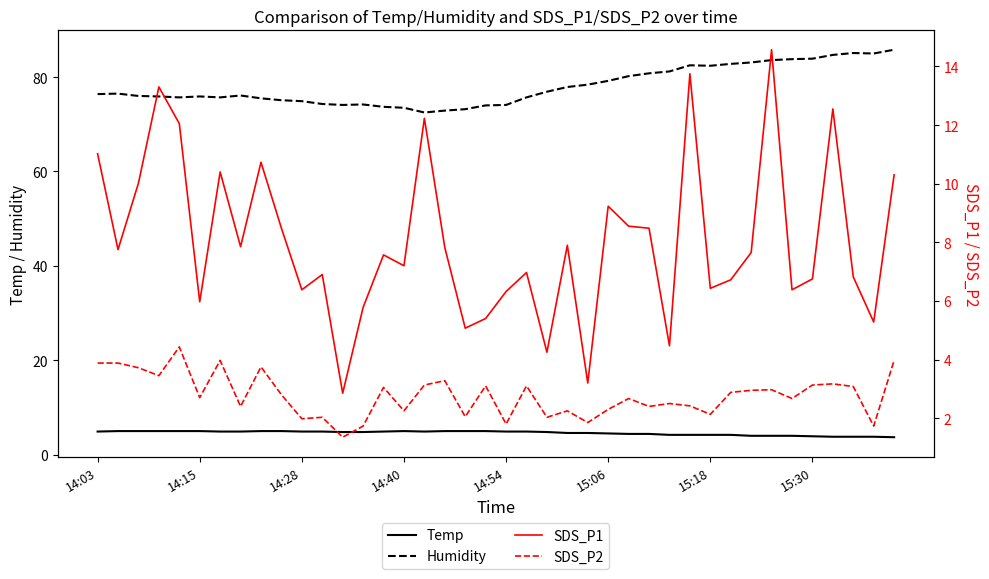

What are all the series names shown in the legend?

Temp, Humidity, SDS_P1, SDS_P2